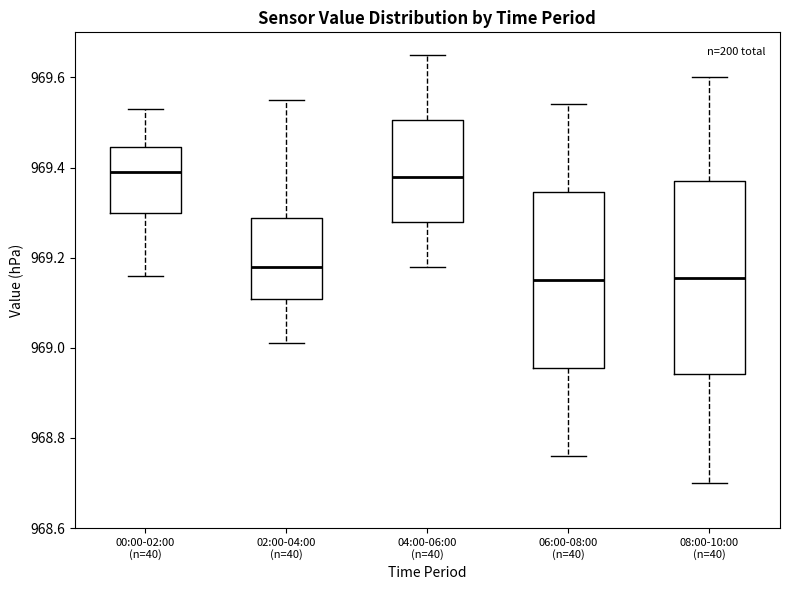

Reading left to right, transcribe this box plot: for each box, give where its median line is, the range the box spans, and where its two whiskers end, as read against the y-axis. The values are not printed on the chart, so give them approximately, as read against the axis.

00:00-02:00 (n=40): median 969.40, box 969.30 to 969.44, whiskers 969.16 to 969.54
02:00-04:00 (n=40): median 969.18, box 969.10 to 969.28, whiskers 969.02 to 969.56
04:00-06:00 (n=40): median 969.38, box 969.28 to 969.50, whiskers 969.18 to 969.66
06:00-08:00 (n=40): median 969.16, box 968.96 to 969.34, whiskers 968.76 to 969.54
08:00-10:00 (n=40): median 969.16, box 968.94 to 969.38, whiskers 968.70 to 969.60